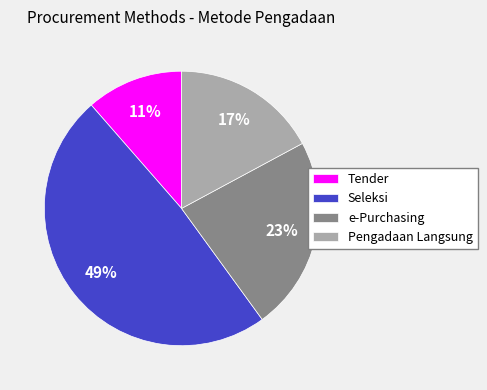

Is the sum of Pengadaan Langsung and Tender greater than half?

No